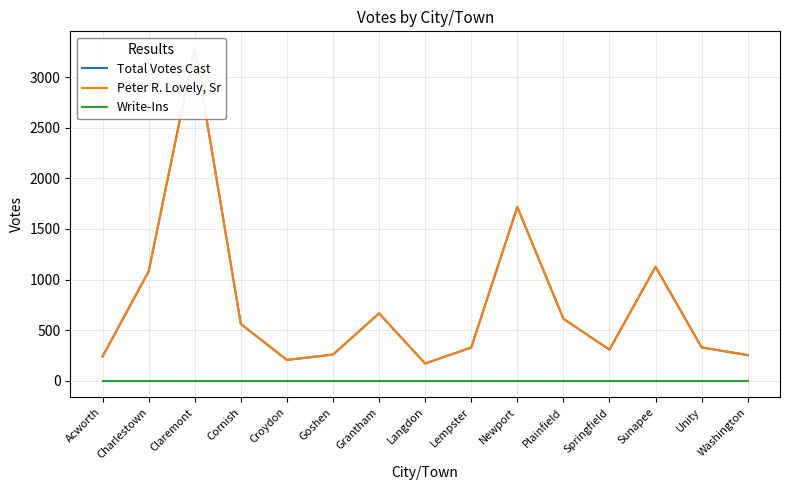

The value of Write-Ins at Unity is 0. True or false?

True